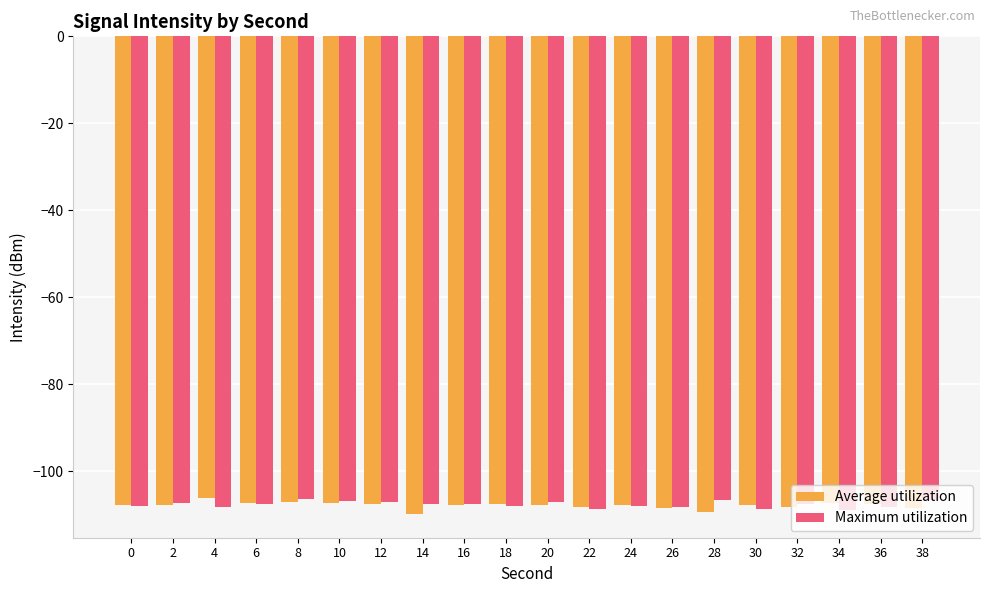

What is the spread (max minus min) of values at 36?

0.7